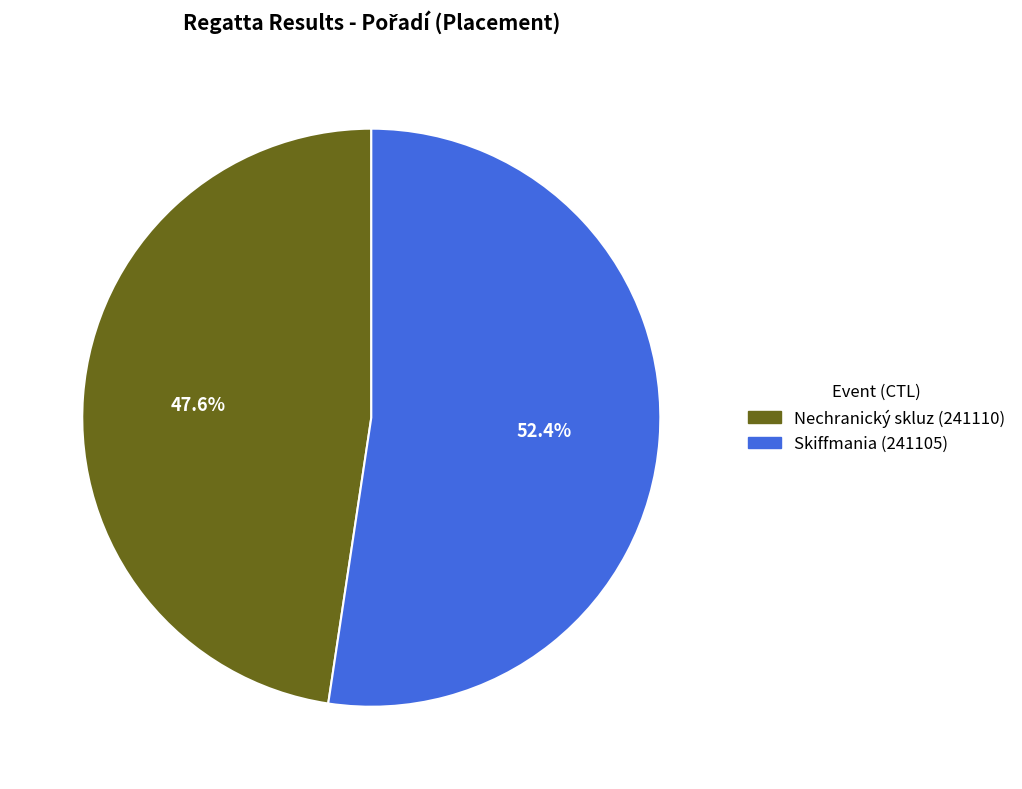

Is there any slice that represents more than half of the pie?

Yes